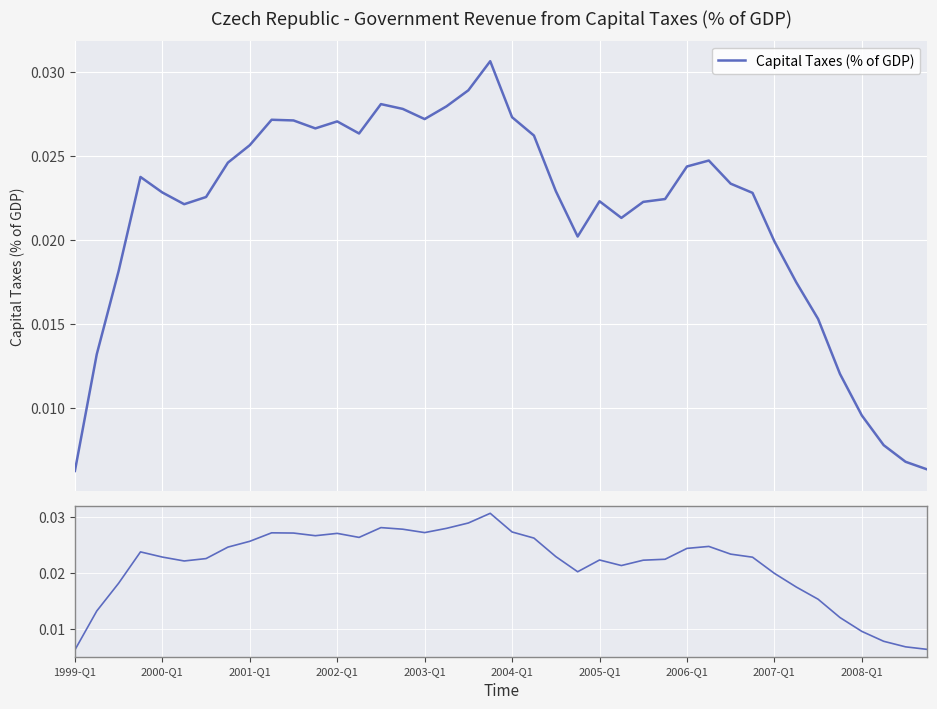

Does the chart display data point markers on the line(s)?

No